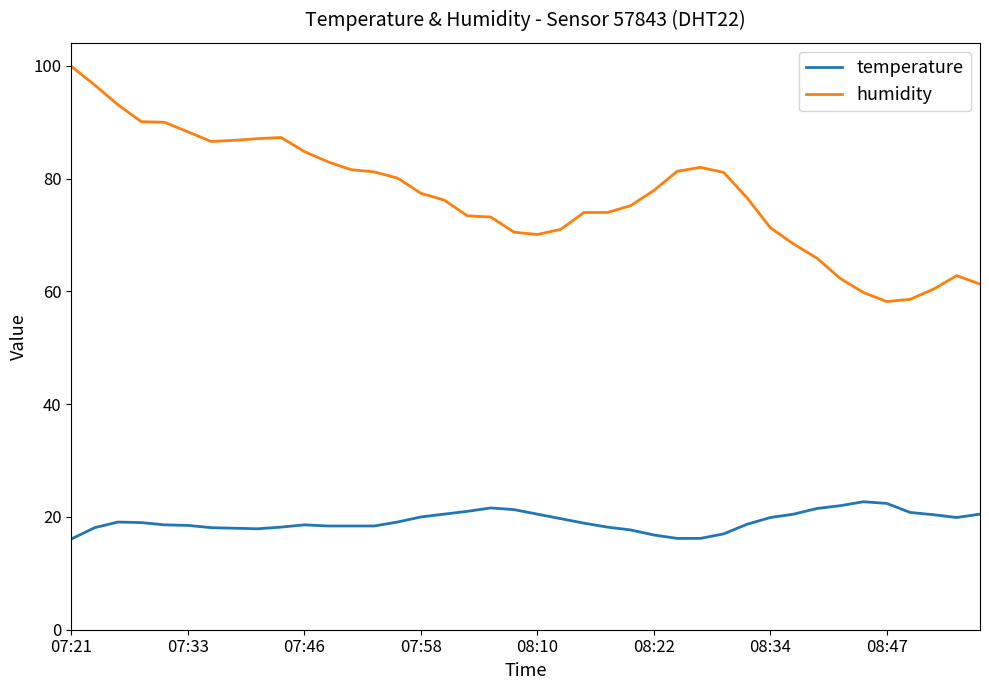

Which series has the largest total across all categories?

humidity